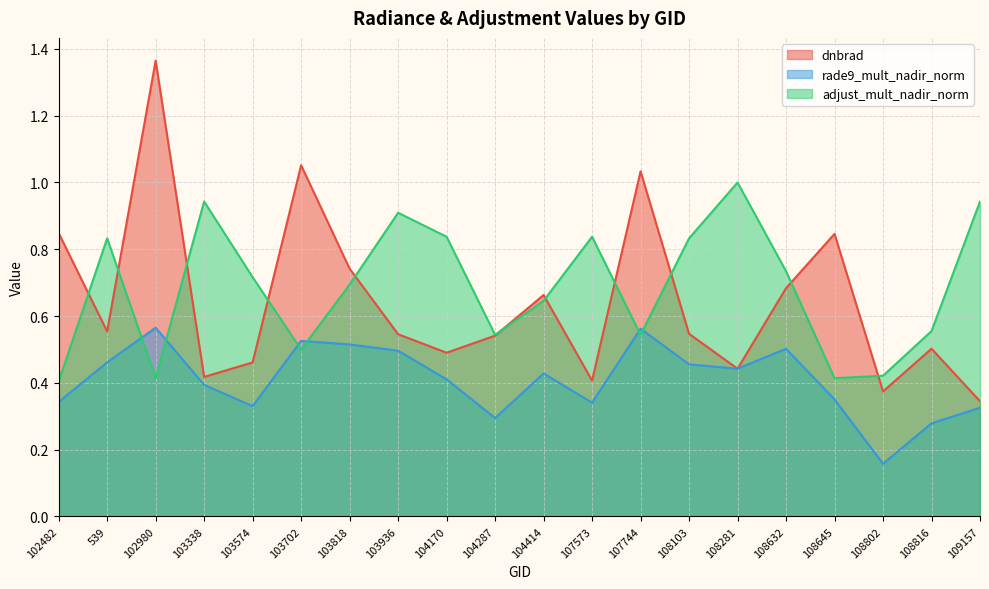

True or false: dnbrad and rade9_mult_nadir_norm cross at least once.

True